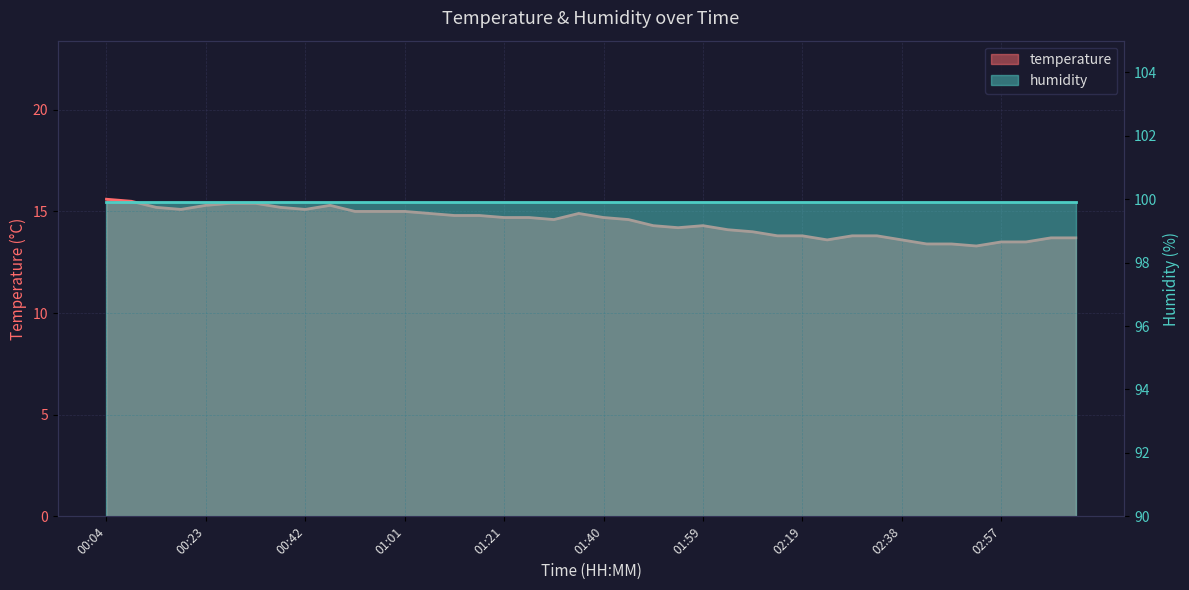

Reading left to right, what are all the values shown in this chart?

15.6	15.5	15.2	15.1	15.3	15.4	15.4	15.2	15.1	15.3	15.0	15.0	15.0	14.9	14.8	14.8	14.7	14.7	14.6	14.9	14.7	14.6	14.3	14.2	14.3	14.1	14.0	13.8	13.8	13.6	13.8	13.8	13.6	13.4	13.4	13.3	13.5	13.5	13.7	13.7